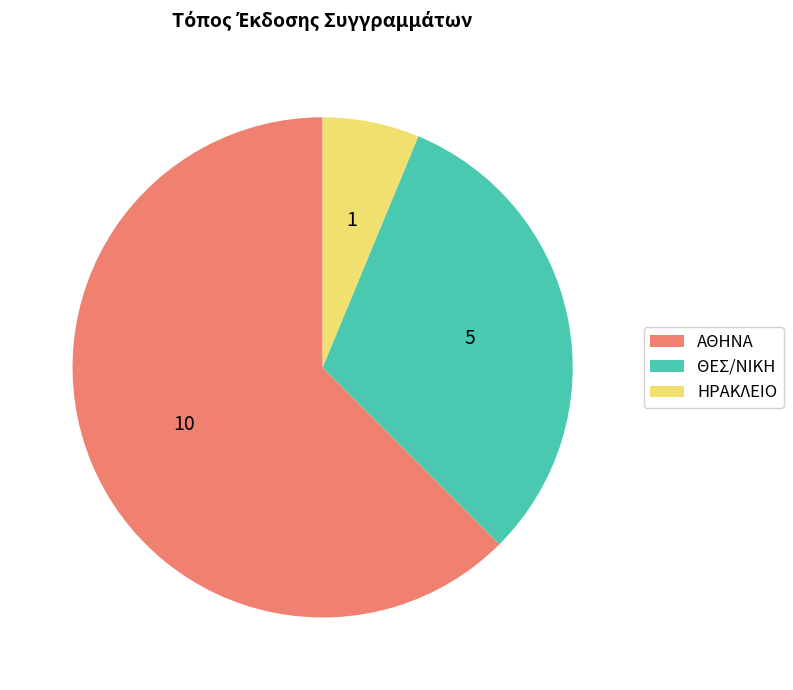

What is the largest slice in the pie chart?

ΑΘΗΝΑ